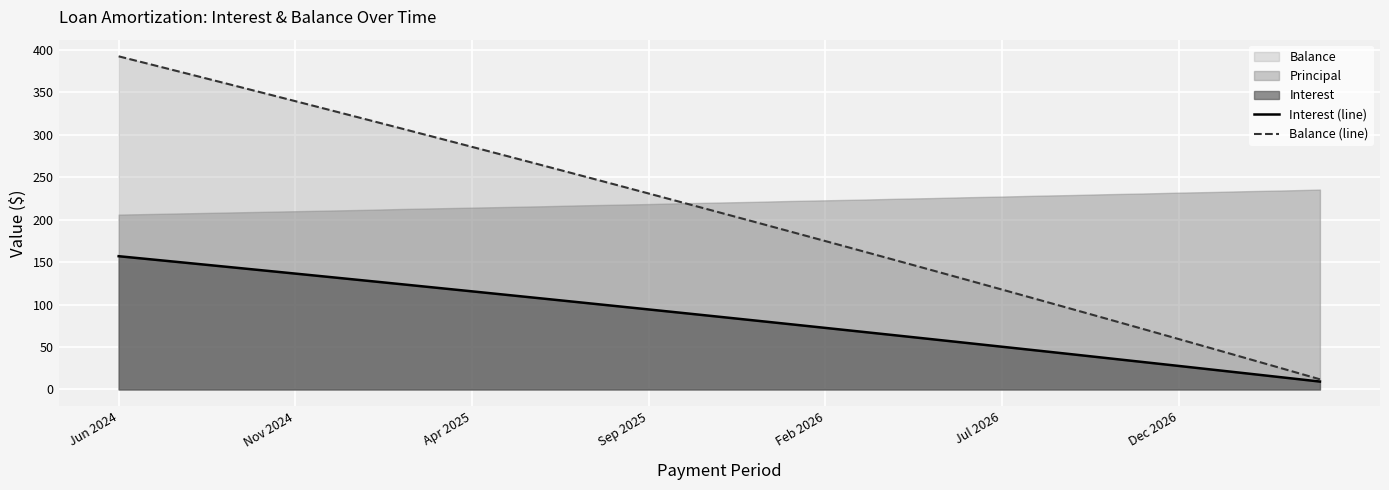

At which category is the sum across all series the highest?

Jun 2024